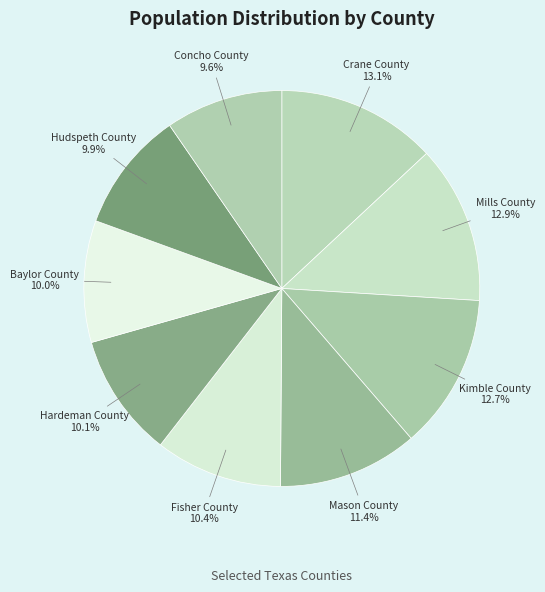

What is the ratio of the value at Mason County to the value at Fisher County?

1.1